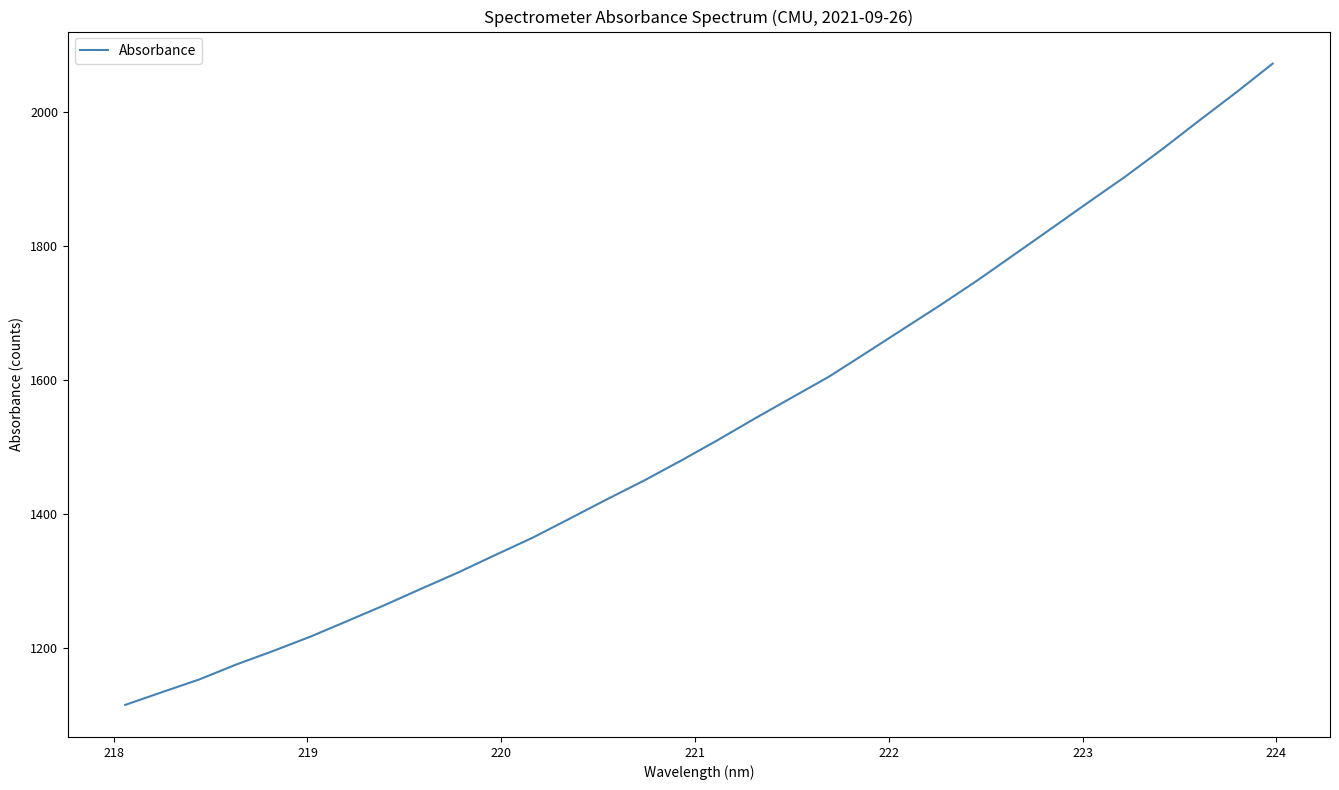

What is the maximum value shown in the chart?

2072.0